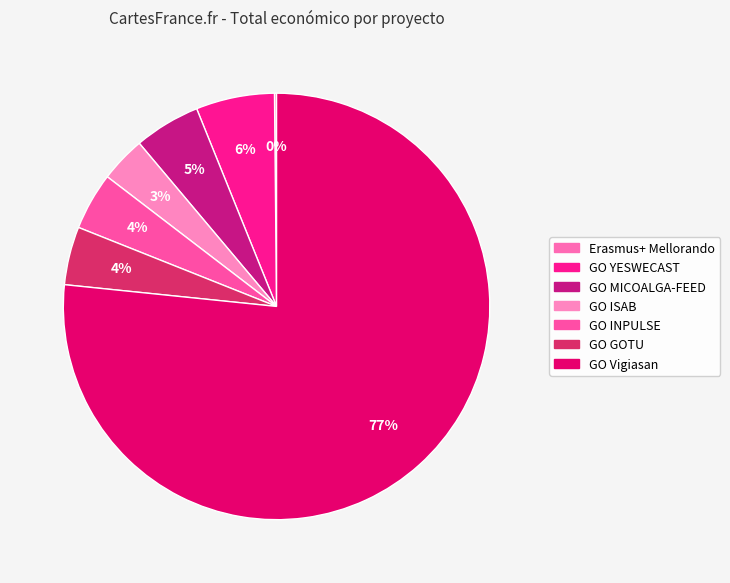

Rank the categories by value from highest to lowest.

GO Vigiasan, GO YESWECAST, GO MICOALGA-FEED, GO GOTU, GO INPULSE, GO ISAB, Erasmus+ Mellorando